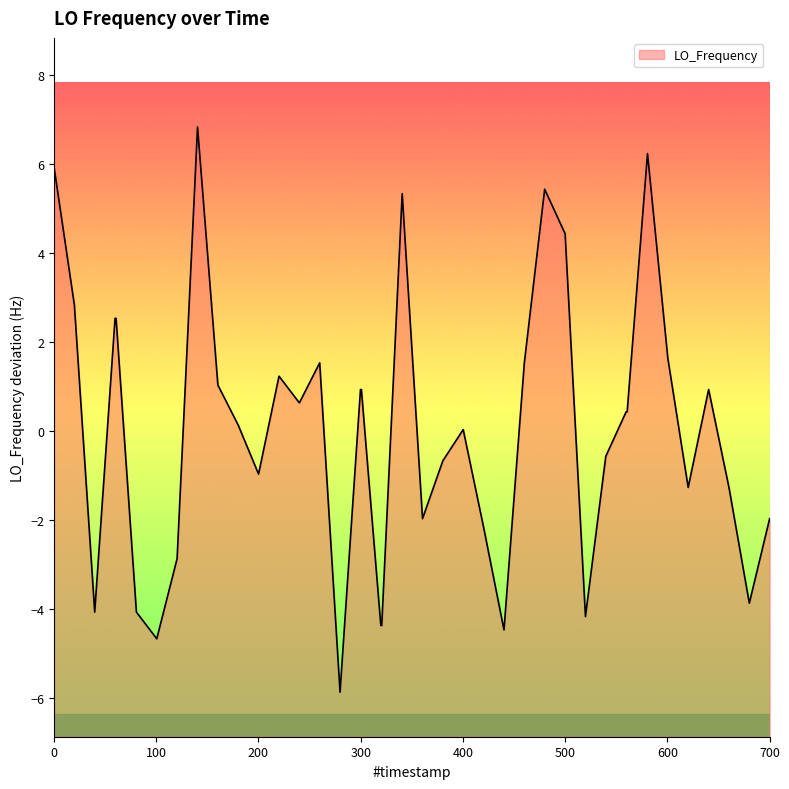

What is the difference between the values at 1442761435.4 and 1442761535.0?

5.6